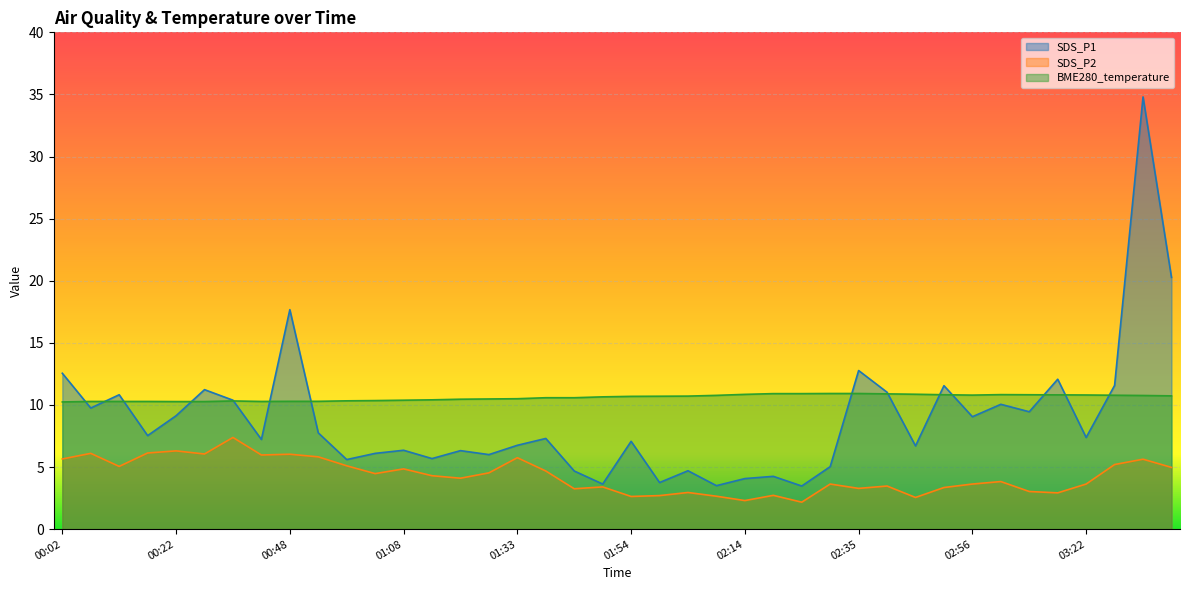

What is the difference between the SDS_P1 values at 00:27 and 02:56?

2.2